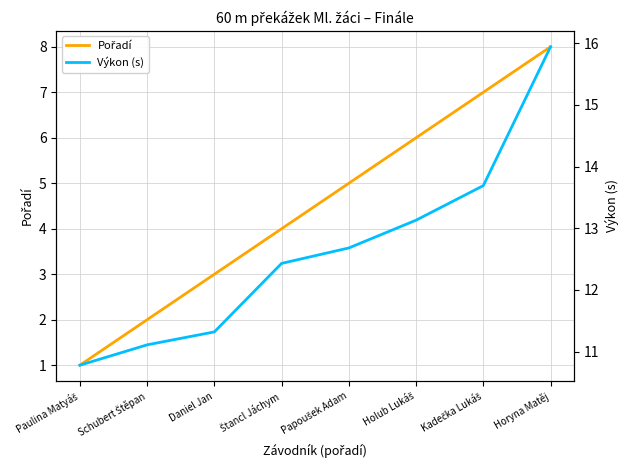

True or false: Pořadí has more than 1 points higher than both neighbors.

False